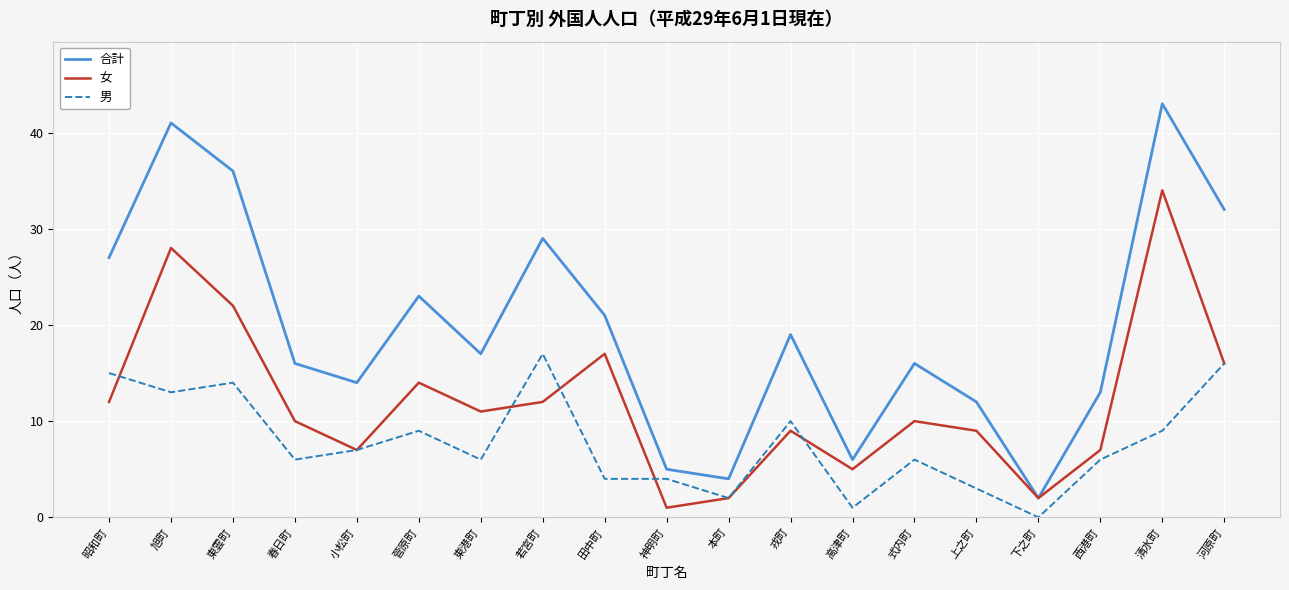

List the series in order of their peak value, lowest first.

男, 女, 合計